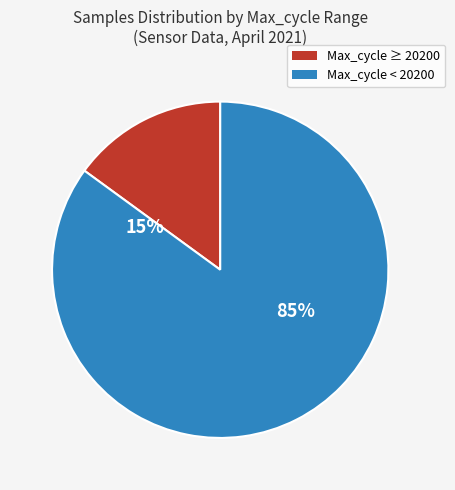

Is it true that 28 is 1% of the pie?

False